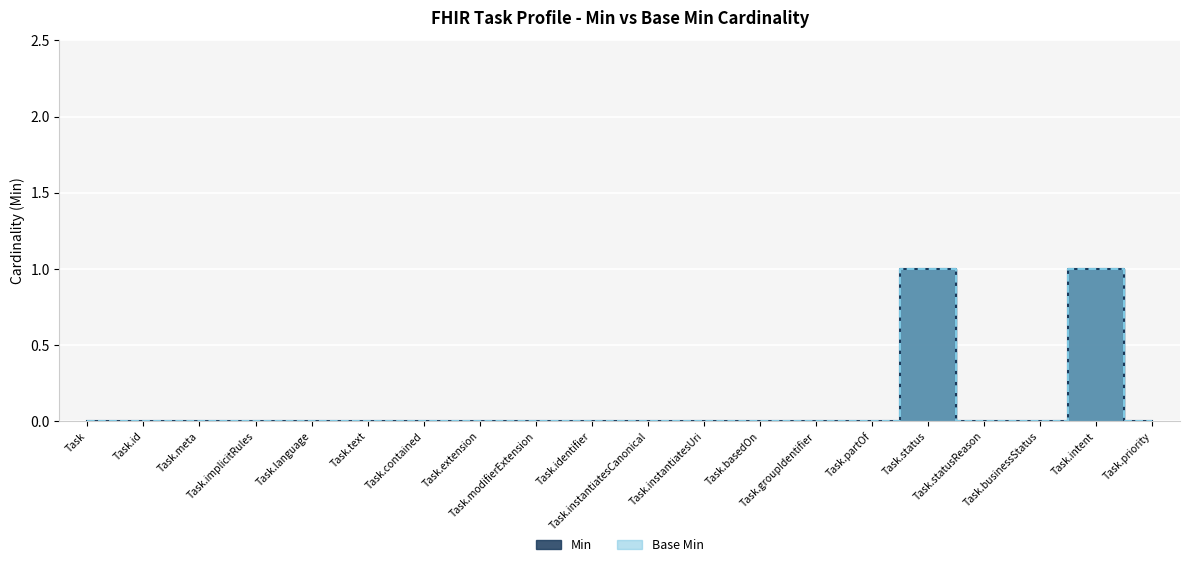

Reading left to right, list all the values displayed in this chart.

Min: Task=0	Task.id=0	Task.meta=0	Task.implicitRules=0	Task.language=0	Task.text=0	Task.contained=0	Task.extension=0	Task.modifierExtension=0	Task.identifier=0	Task.instantiatesCanonical=0	Task.instantiatesUri=0	Task.basedOn=0	Task.groupIdentifier=0	Task.partOf=0	Task.status=1	Task.statusReason=0	Task.businessStatus=0	Task.intent=1	Task.priority=0
Base Min: Task=0	Task.id=0	Task.meta=0	Task.implicitRules=0	Task.language=0	Task.text=0	Task.contained=0	Task.extension=0	Task.modifierExtension=0	Task.identifier=0	Task.instantiatesCanonical=0	Task.instantiatesUri=0	Task.basedOn=0	Task.groupIdentifier=0	Task.partOf=0	Task.status=1	Task.statusReason=0	Task.businessStatus=0	Task.intent=1	Task.priority=0